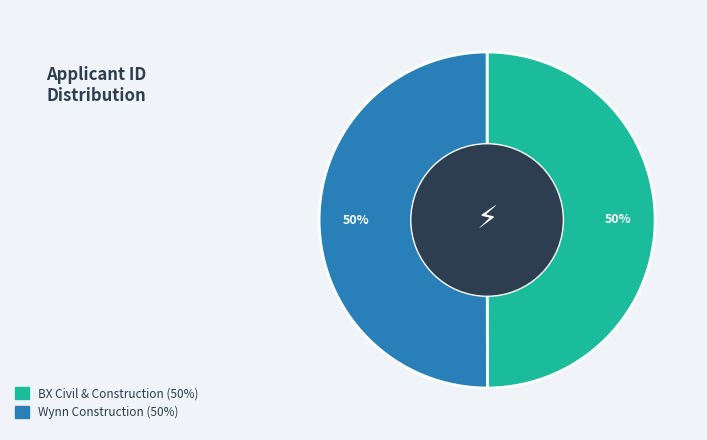

Approximately how many times larger is the value at BX Civil & Construction compared to Wynn Construction?

1.0